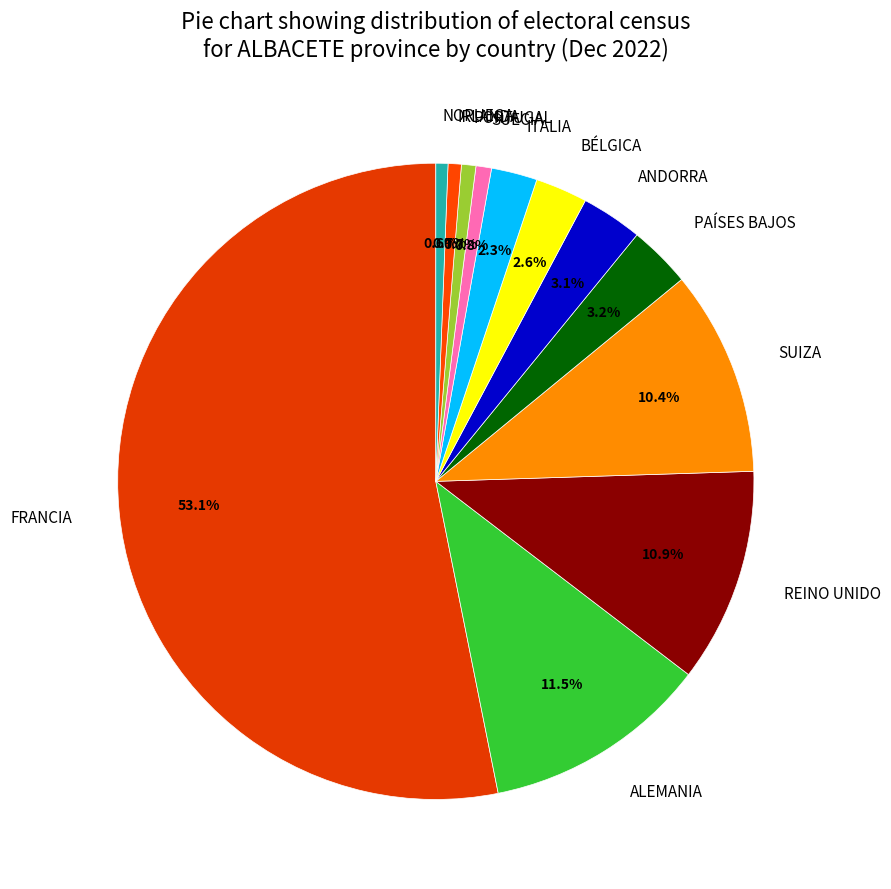

What percentage is the PORTUGAL slice, to the nearest percent?

1%